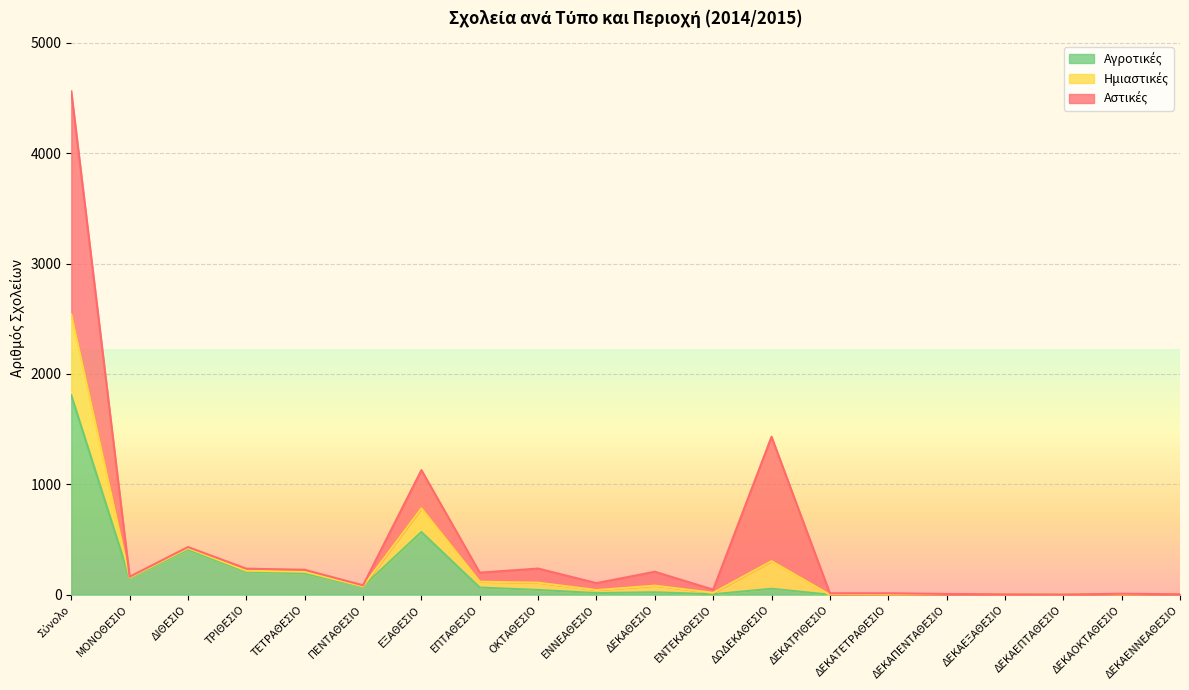

What is the label of the 10th point from the right?

ΔΕΚΑΘΕΣΙΟ